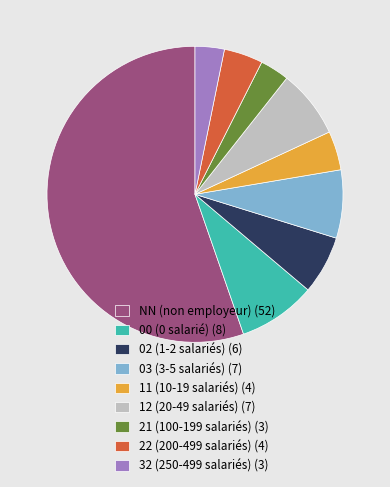

Approximately how many times larger is the value at 22 compared to 11?

1.0